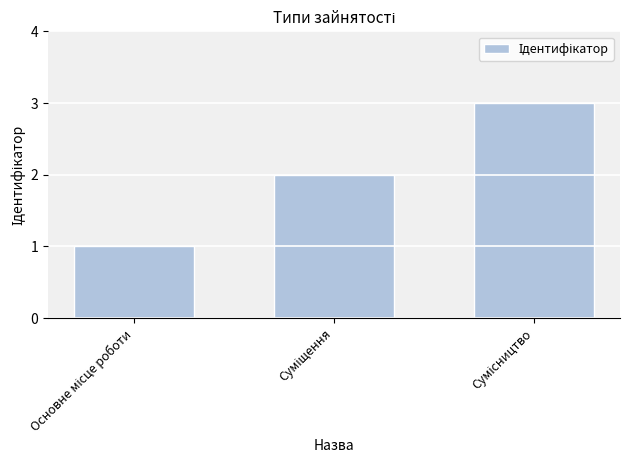

What is the maximum value shown in the chart?

3